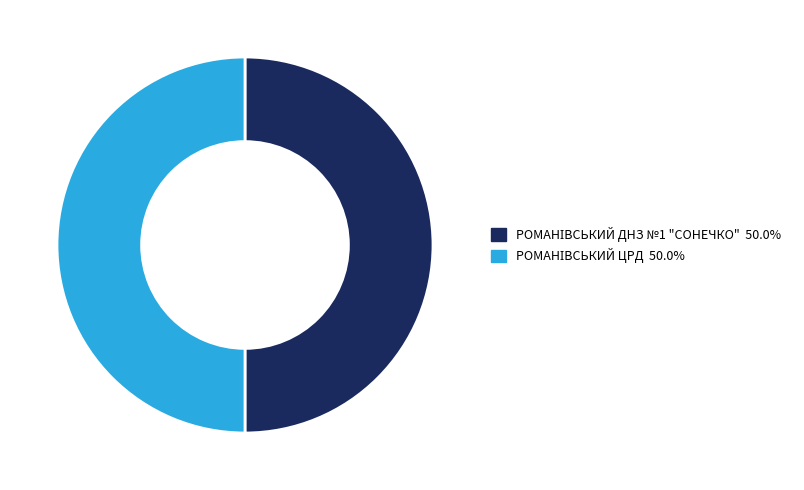

To the nearest percent, what portion does РОМАНІВСЬКИЙ ЦРД represent?

50%